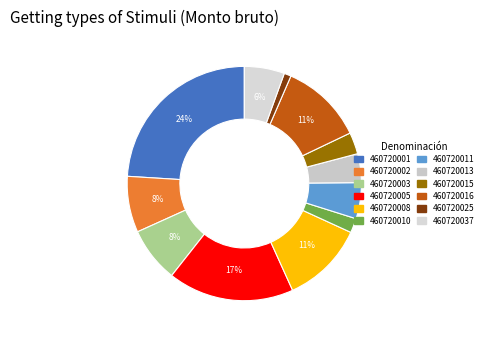

Is 460720001 the majority of the pie?

No